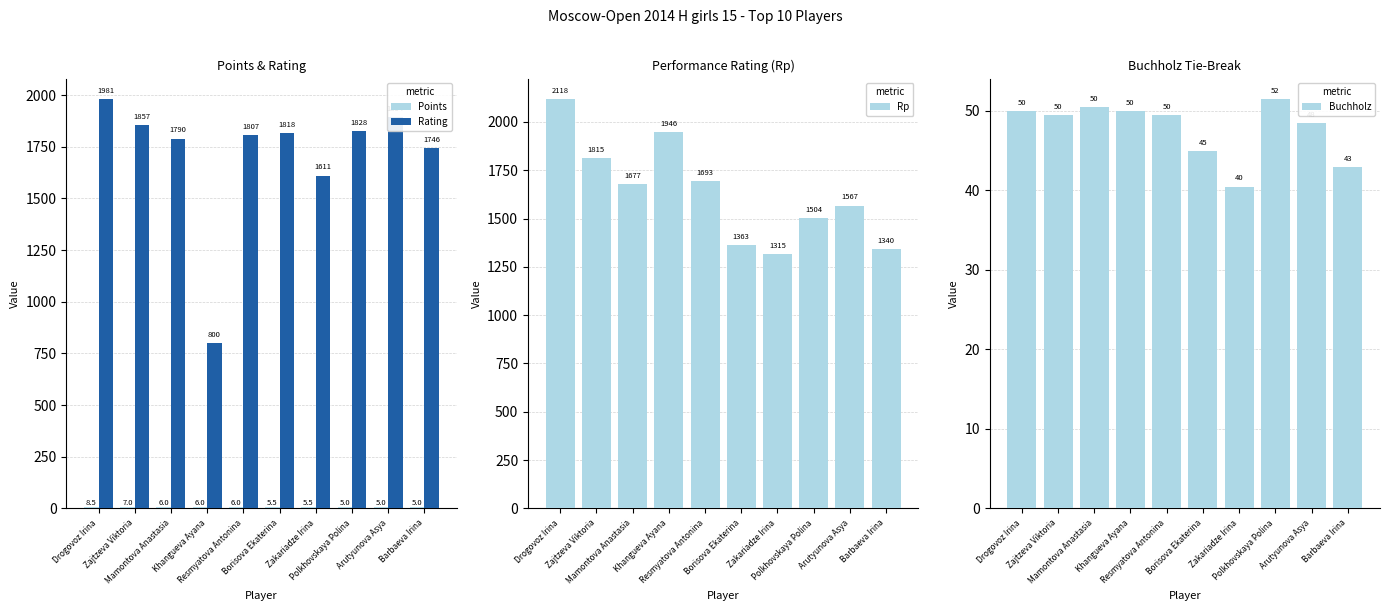

At which category does the chart reach its peak across all series?

Drogovoz Irina